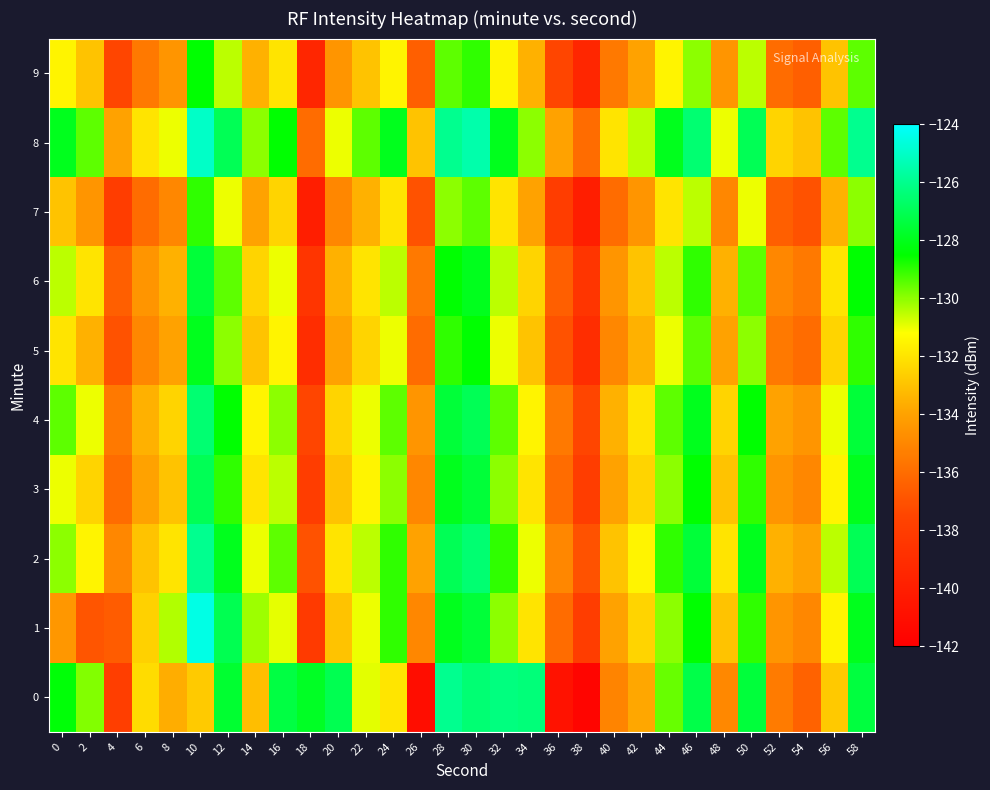

Between 16 and 38, which is larger?

16